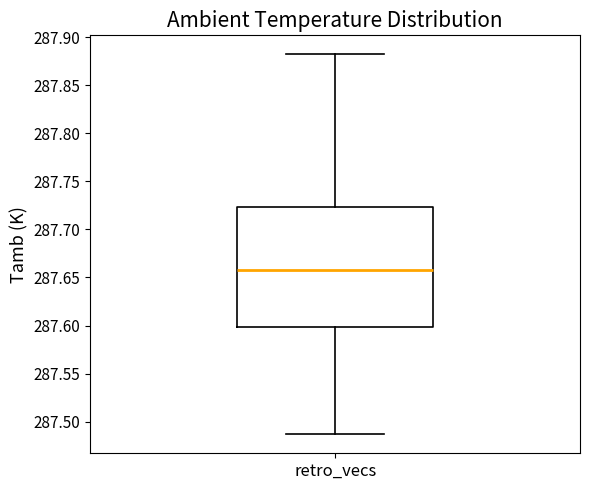

Transcribe this box plot: give where the median line is, the range the box spans, and where the two whiskers end, as read against the y-axis. The values are not printed on the chart, so give them approximately, as read against the axis.

median 287.660, box 287.600 to 287.725, whiskers 287.485 to 287.880